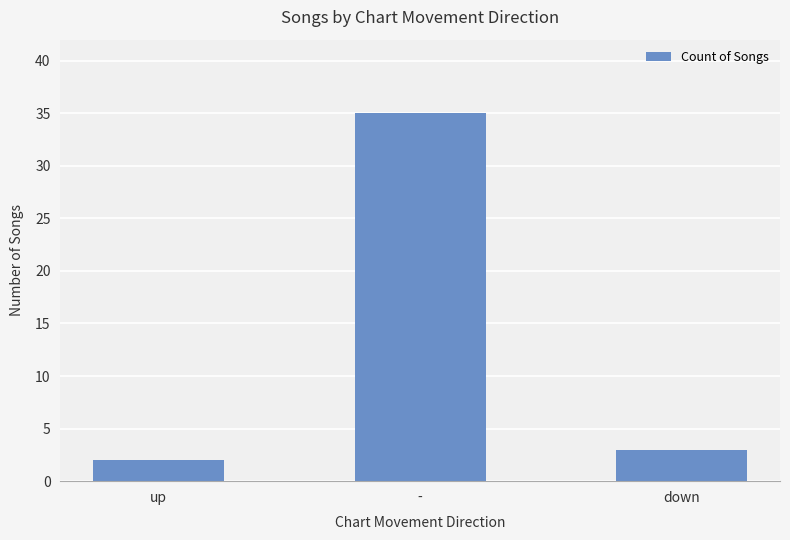

What is the label of the 1st bar from the left?

up